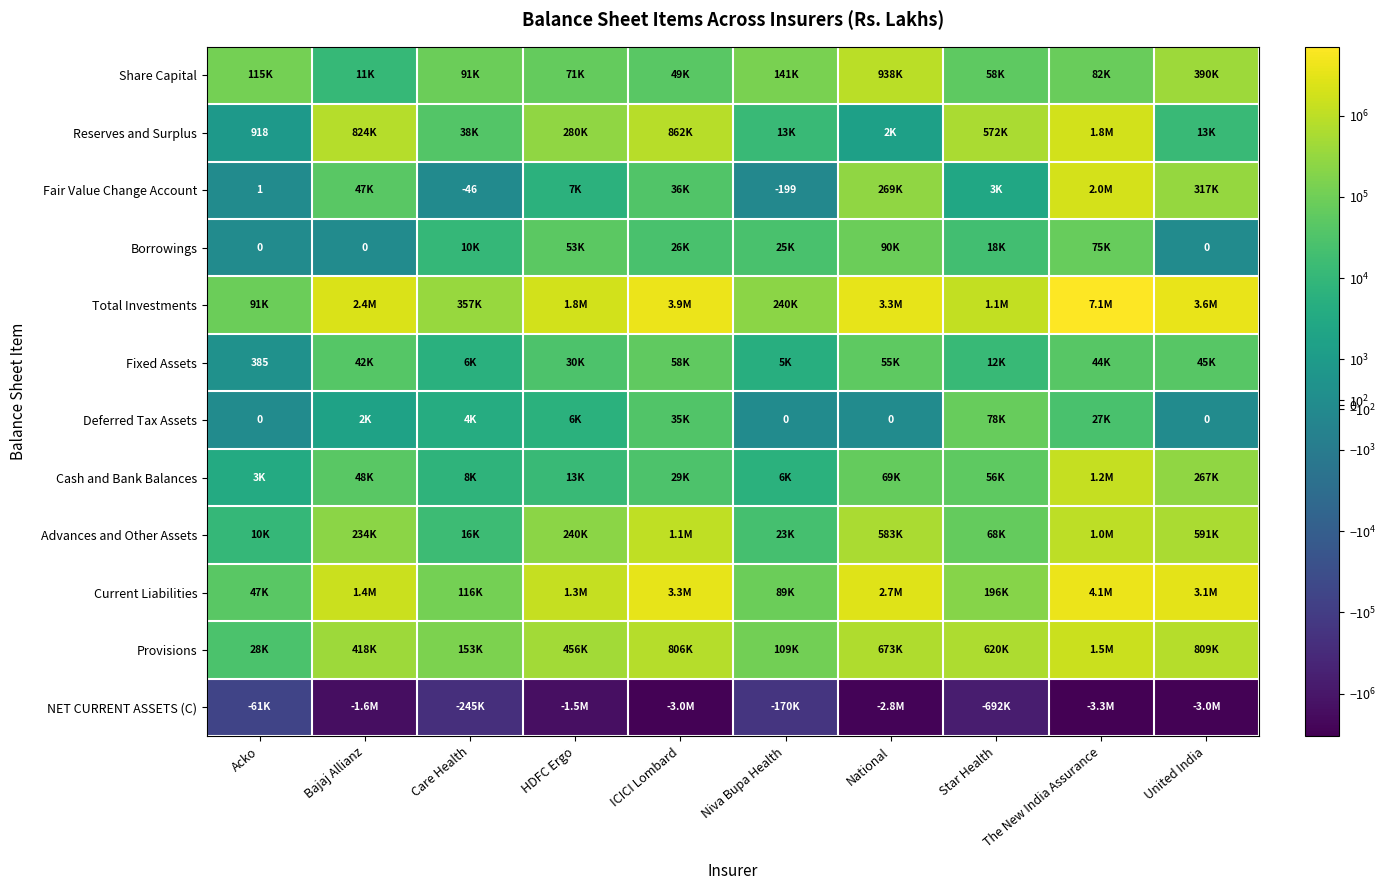

What is the lowest value of the Current Liabilities series?

46850.0